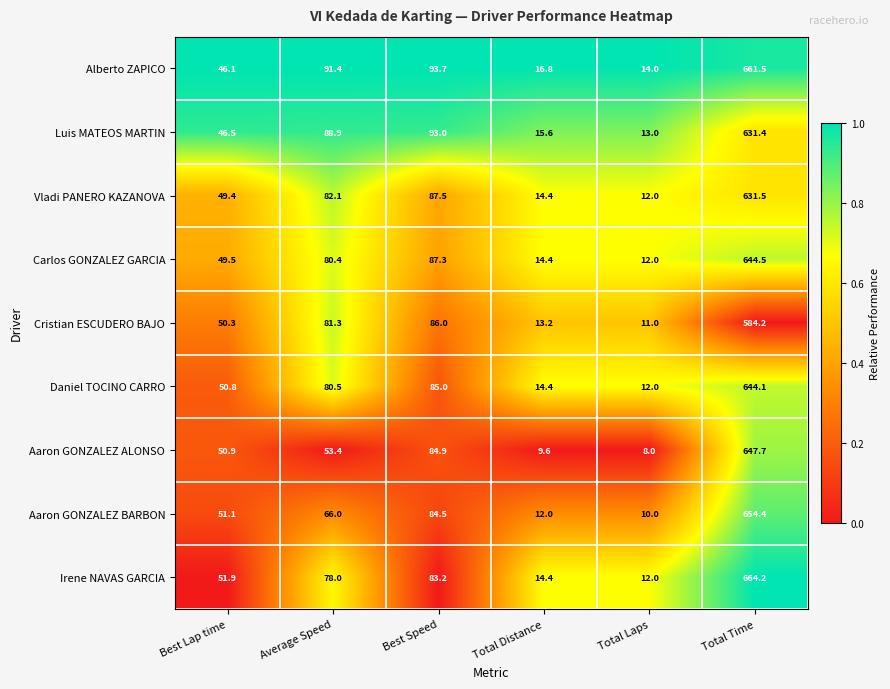

At which category does the chart reach its minimum across all series?

Total Laps